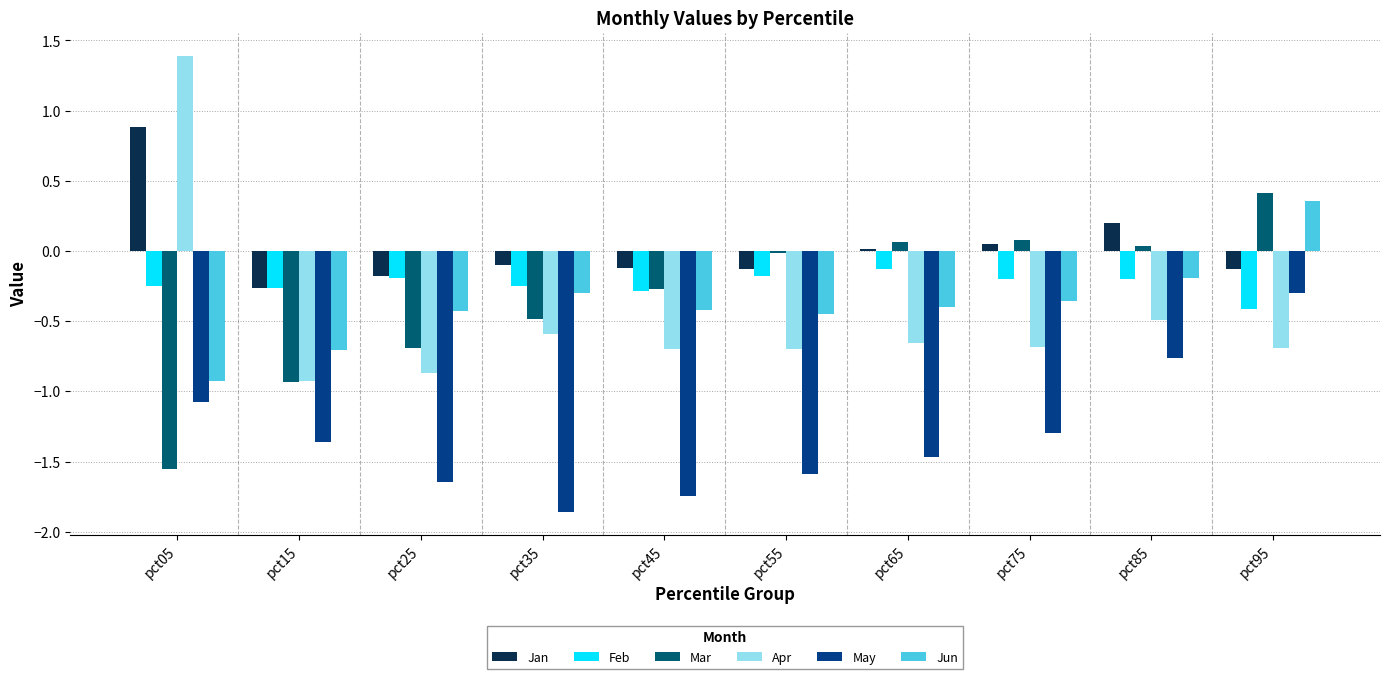

At which label does Mar reach its peak?

pct95